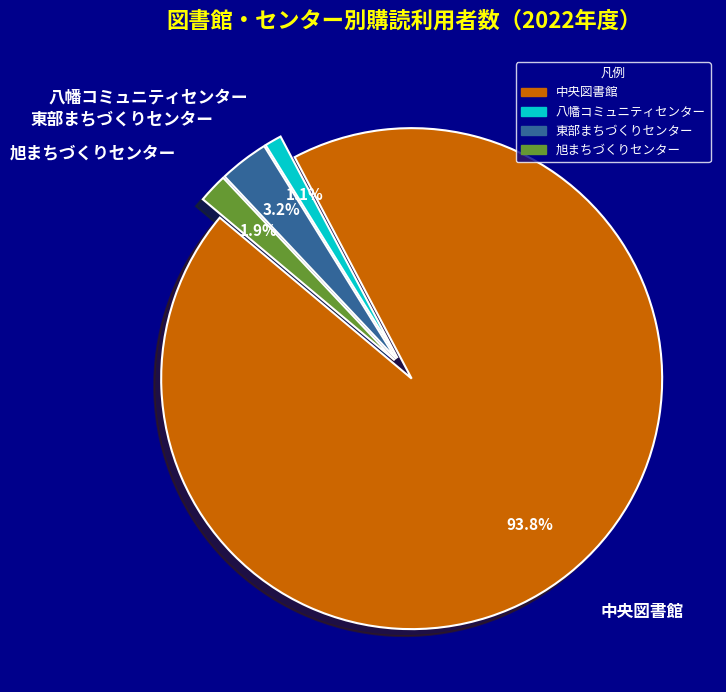

True or false: 旭まちづくりセンター accounts for 15% of the total.

False